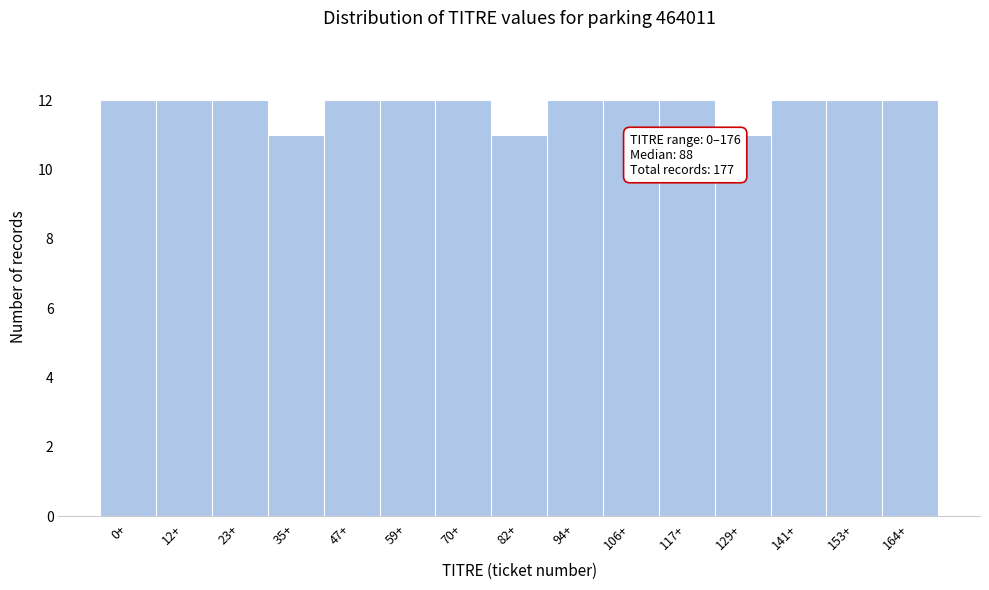

Reading left to right, list all the values displayed in this chart.

0+=12	12+=12	23+=12	35+=11	47+=12	59+=12	70+=12	82+=11	94+=12	106+=12	117+=12	129+=11	141+=12	153+=12	164+=12